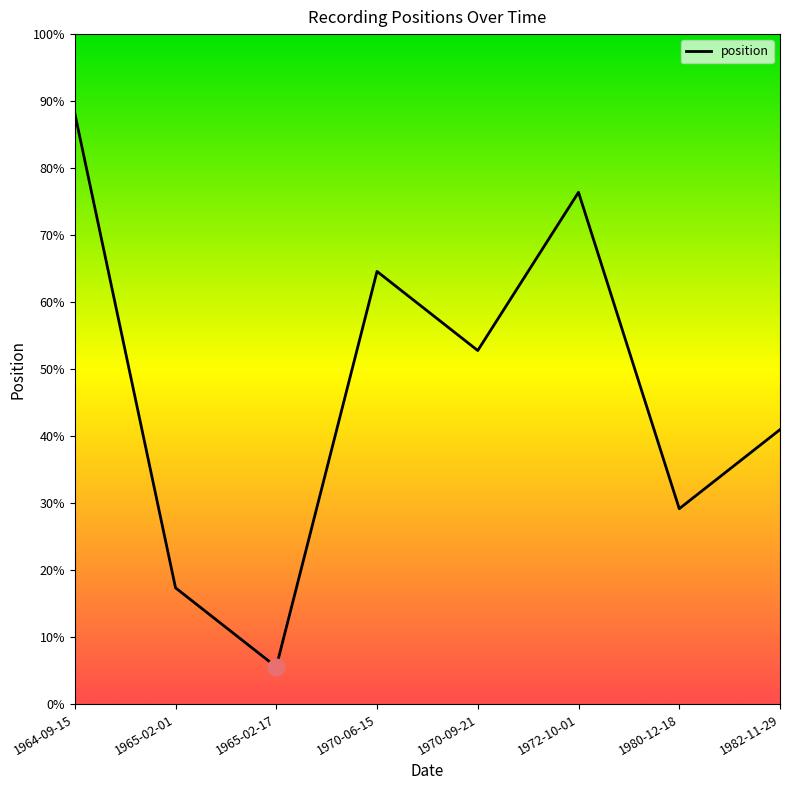

True or false: the data has more than 1 interior local peaks.

True